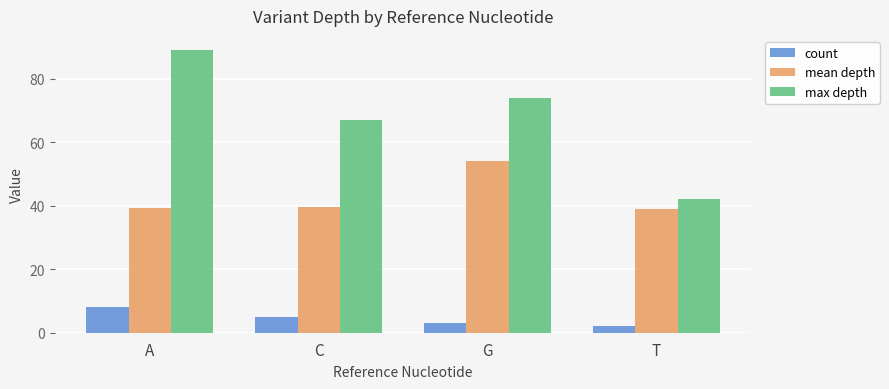

How many distinct data groups are displayed?

3